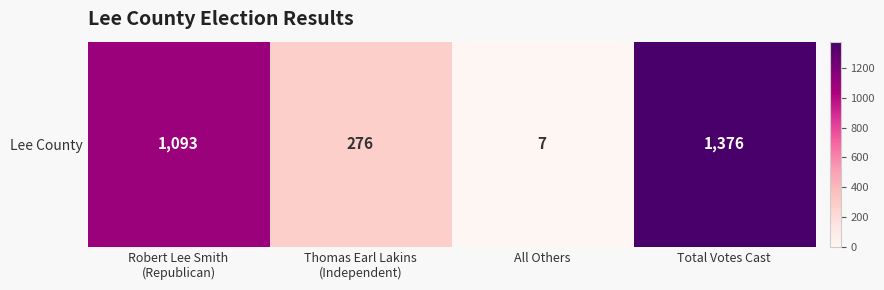

What is the smallest value displayed?

7